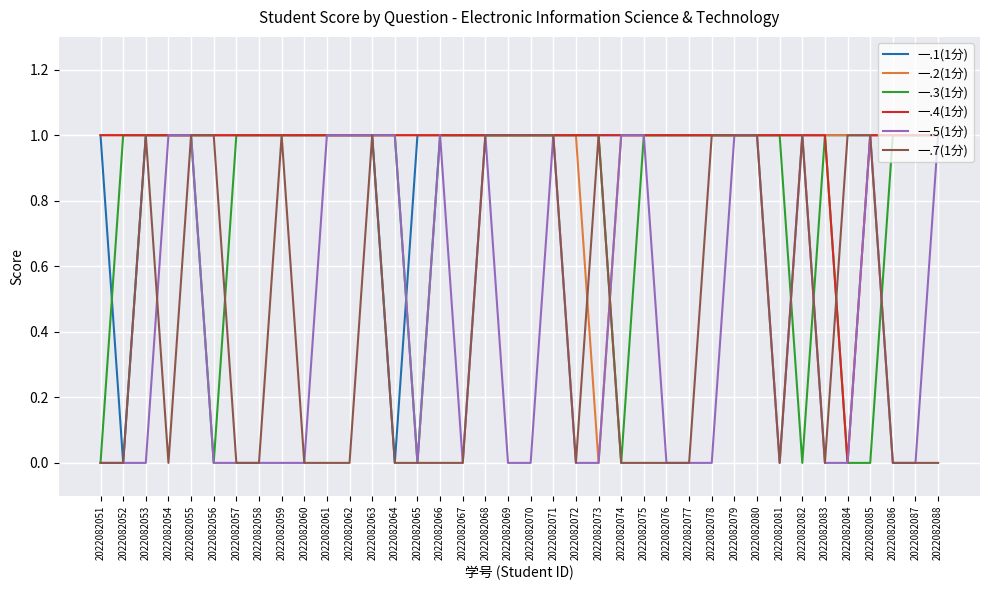

What is the difference between the 一.7(1分) values at 2022082073 and 2022082065?

1